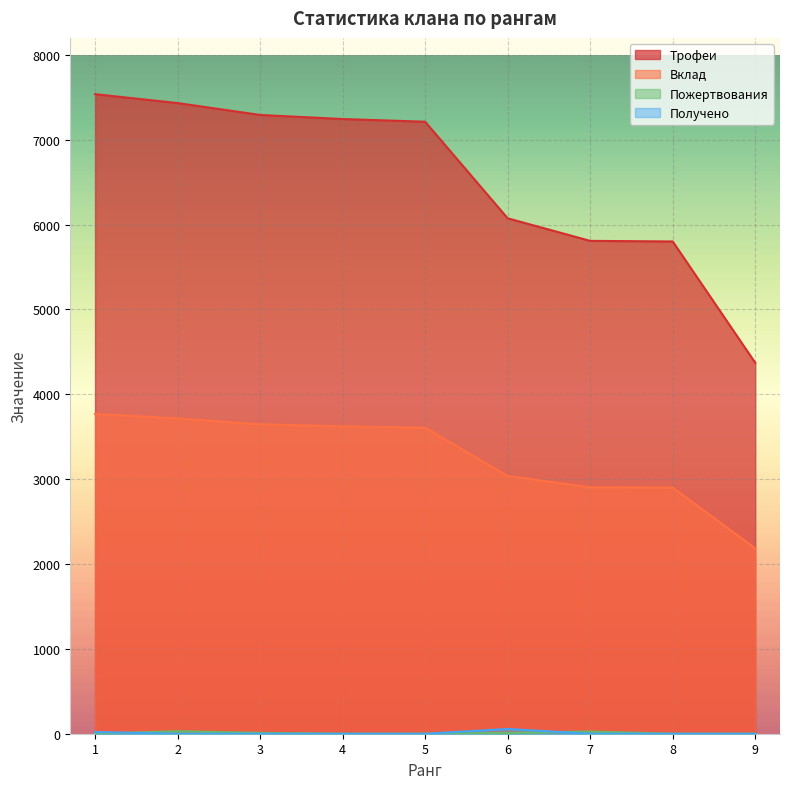

At how many categories does at least one series exceed 2470?

9